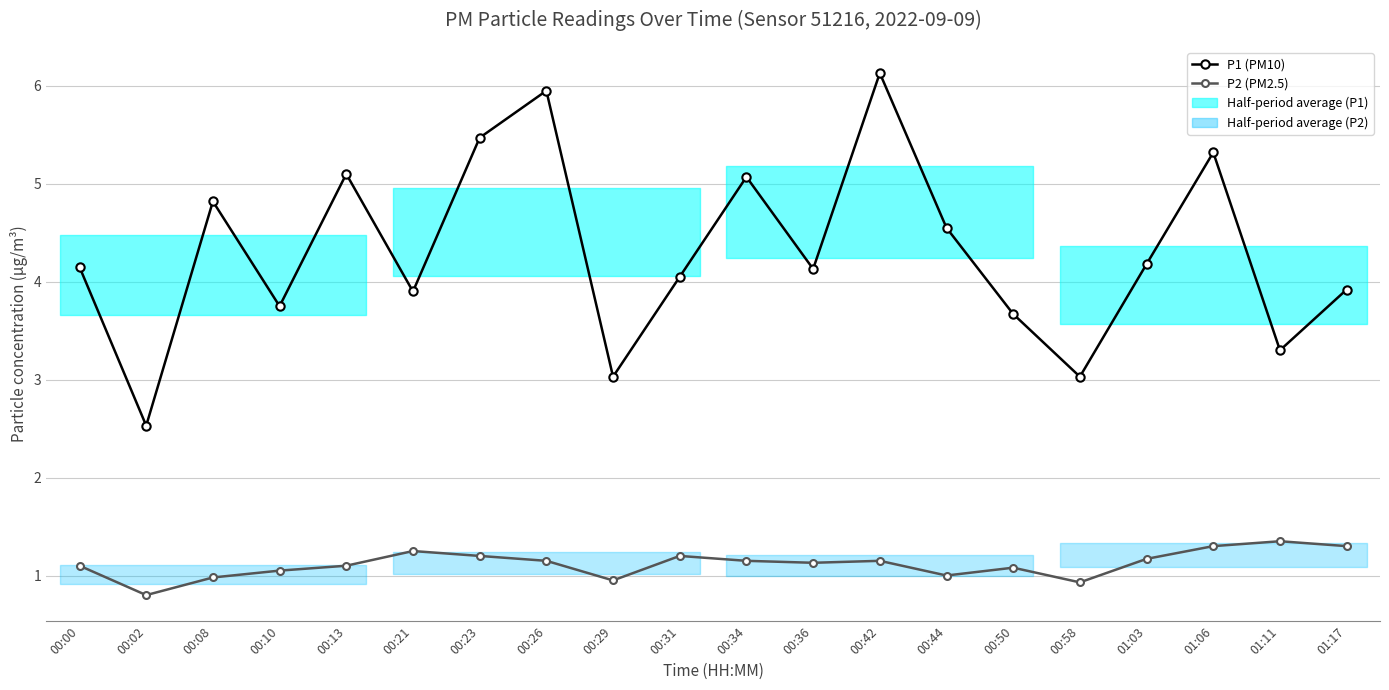

Reading left to right, list all the values displayed in this chart.

P1 (PM10): 00:00=4.2	00:02=2.5	00:08=4.8	00:10=3.8	00:13=5.1	00:21=3.9	00:23=5.5	00:26=6.0	00:29=3.0	00:31=4.0	00:34=5.1	00:36=4.1	00:42=6.1	00:44=4.5	00:50=3.7	00:58=3.0	01:03=4.2	01:06=5.3	01:11=3.3	01:17=3.9
P2 (PM2.5): 00:00=1.1	00:02=0.8	00:08=1.0	00:10=1.1	00:13=1.1	00:21=1.2	00:23=1.2	00:26=1.1	00:29=0.9	00:31=1.2	00:34=1.1	00:36=1.1	00:42=1.1	00:44=1.0	00:50=1.1	00:58=0.9	01:03=1.2	01:06=1.3	01:11=1.4	01:17=1.3